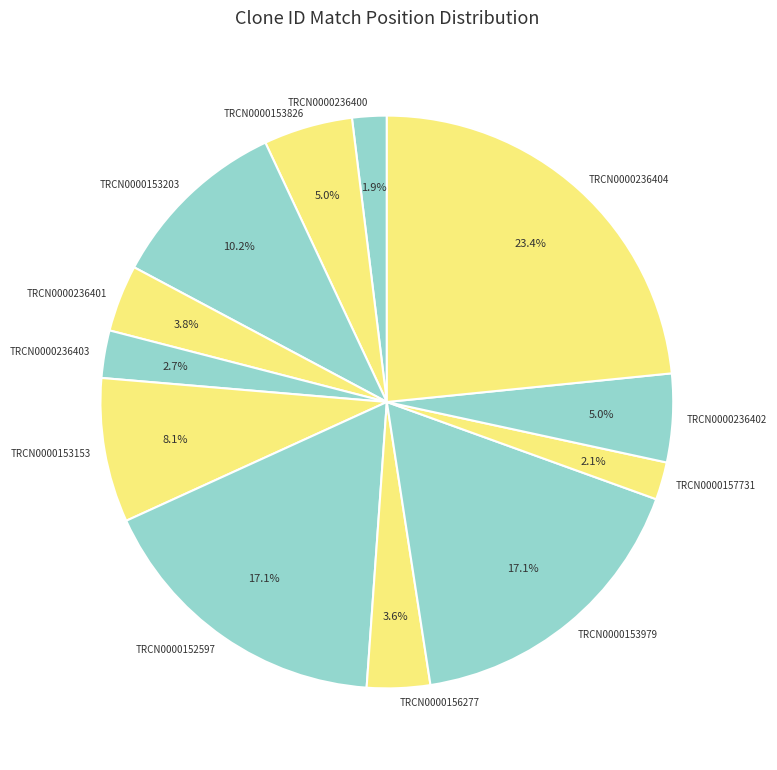

Which slice is the largest?

TRCN0000236404